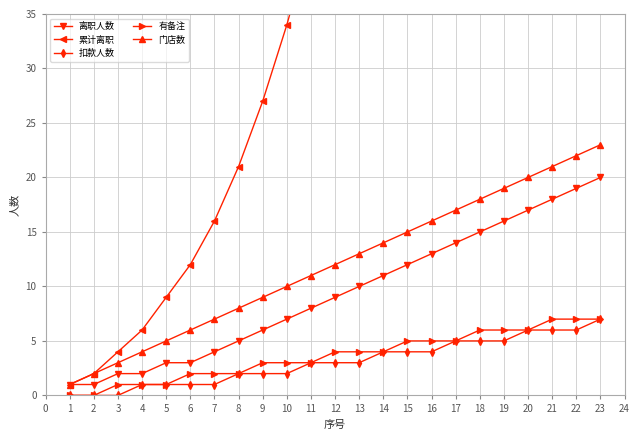

Which series has the largest total across all categories?

累计离职